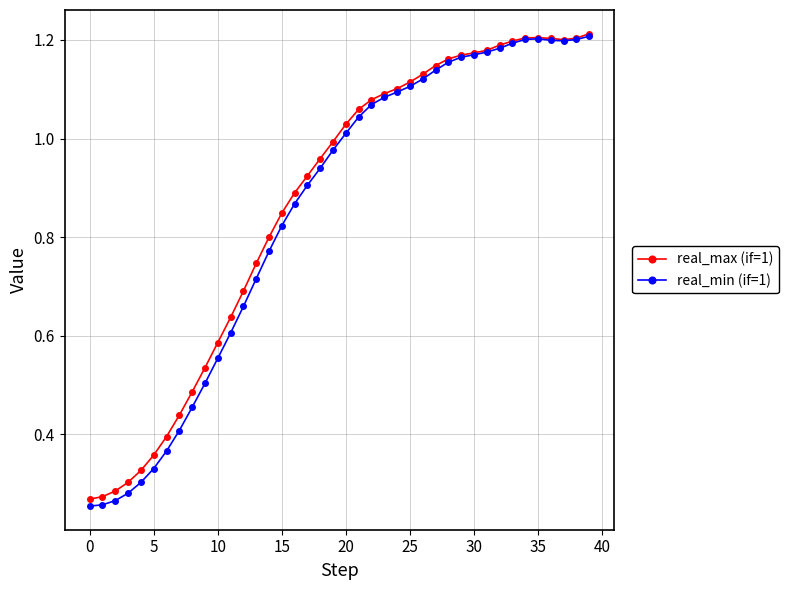

Which series has the largest range (max minus min)?

real_min (if=1)